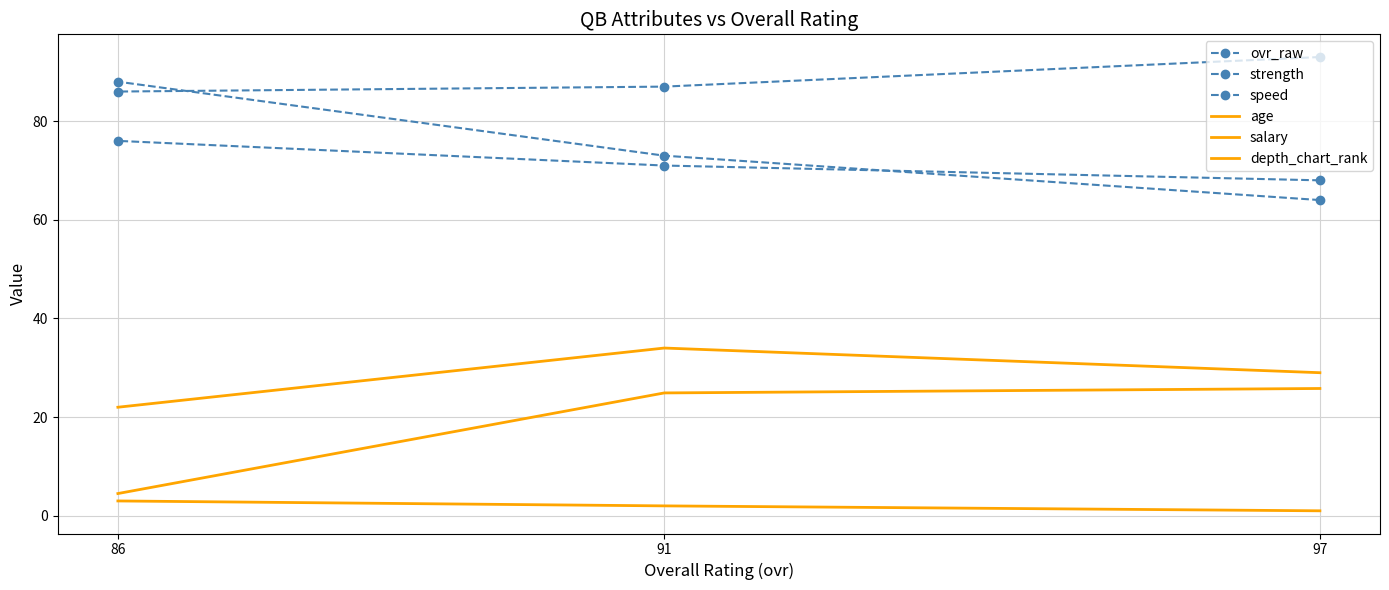

What is the smallest value displayed?

1.0